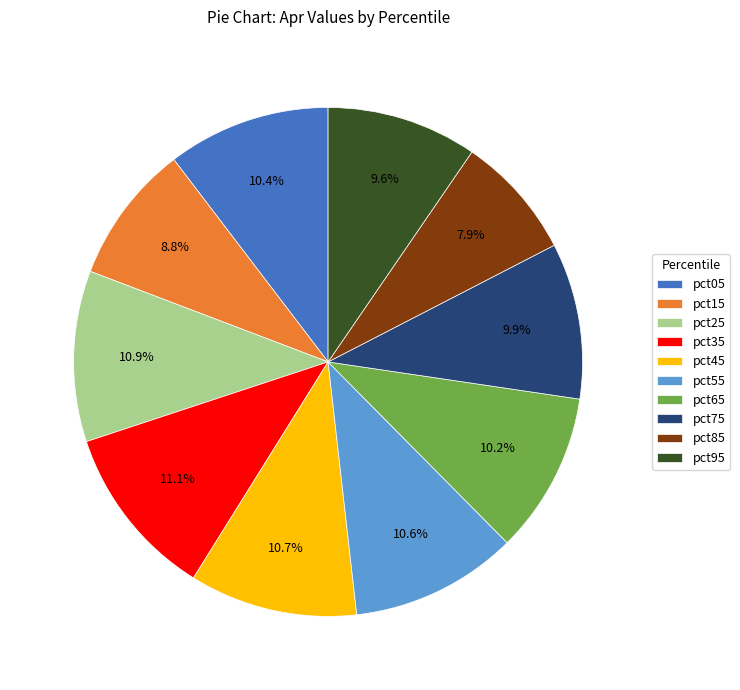

The pct65 slice represents 10% of the pie. True or false?

True